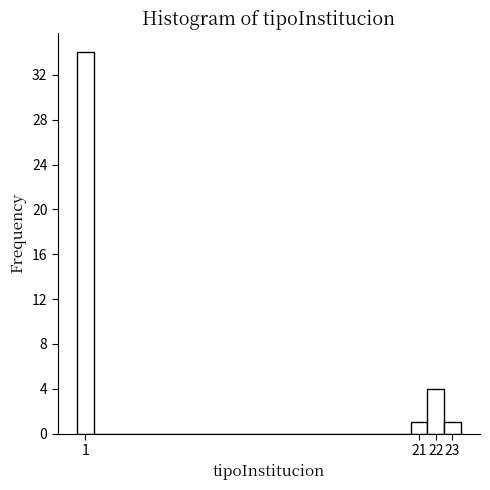

Over which range of the x-axis is the bar tallest?

0.5 to 1.5